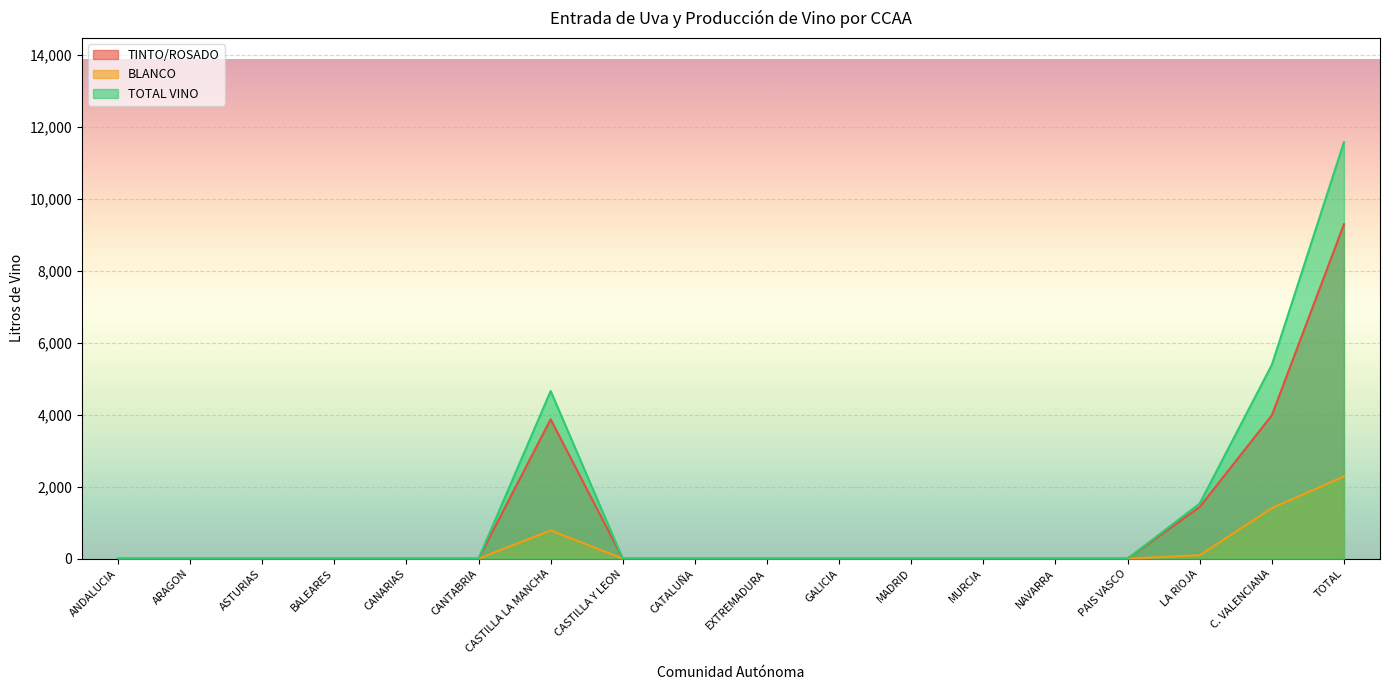

Reading left to right, transcribe all the data shown in this chart.

TINTO/ROSADO: ANDALUCIA=0	ARAGON=0	ASTURIAS=0	BALEARES=0	CANARIAS=0	CANTABRIA=0	CASTILLA LA MANCHA=3876	CASTILLA Y LEON=0	CATALUÑA=0	EXTREMADURA=0	GALICIA=0	MADRID=0	MURCIA=0	NAVARRA=0	PAIS VASCO=0	LA RIOJA=1438	C. VALENCIANA=3984	TOTAL=9298
BLANCO: ANDALUCIA=0	ARAGON=0	ASTURIAS=0	BALEARES=0	CANARIAS=0	CANTABRIA=0	CASTILLA LA MANCHA=785	CASTILLA Y LEON=0	CATALUÑA=0	EXTREMADURA=0	GALICIA=0	MADRID=0	MURCIA=0	NAVARRA=0	PAIS VASCO=0	LA RIOJA=95	C. VALENCIANA=1405	TOTAL=2285
TOTAL VINO: ANDALUCIA=0	ARAGON=0	ASTURIAS=0	BALEARES=0	CANARIAS=0	CANTABRIA=0	CASTILLA LA MANCHA=4661	CASTILLA Y LEON=0	CATALUÑA=0	EXTREMADURA=0	GALICIA=0	MADRID=0	MURCIA=0	NAVARRA=0	PAIS VASCO=0	LA RIOJA=1533	C. VALENCIANA=5389	TOTAL=11583